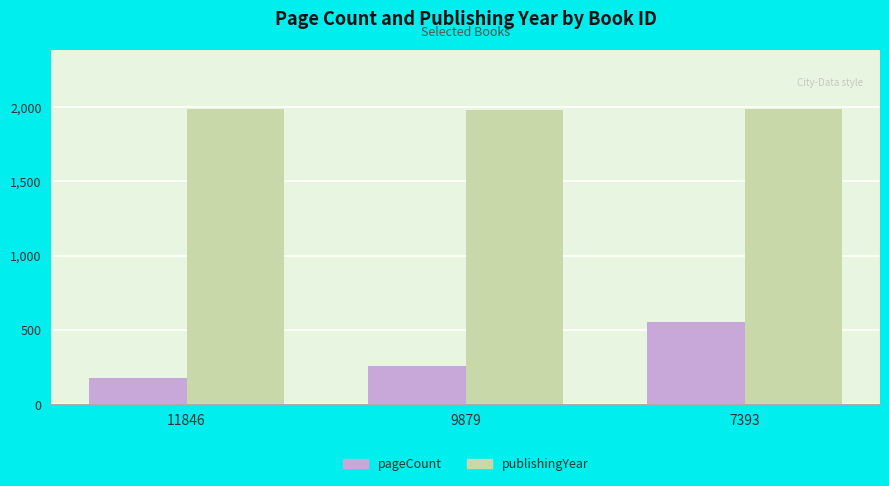

What is the sum of the pageCount values at 9879 and 7393?

808